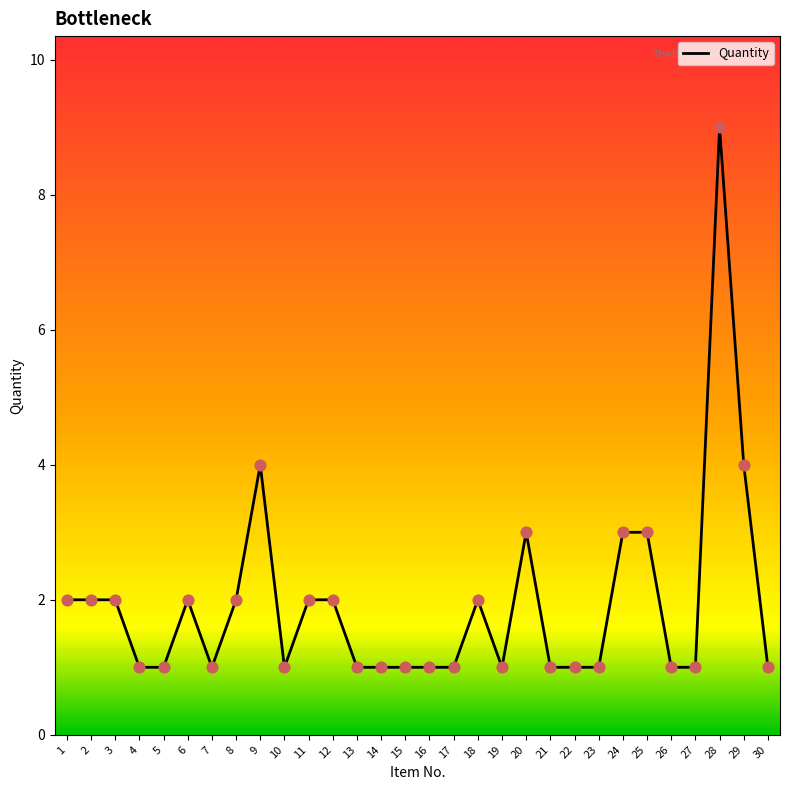

What is the change in value from 5 to 11?

+1